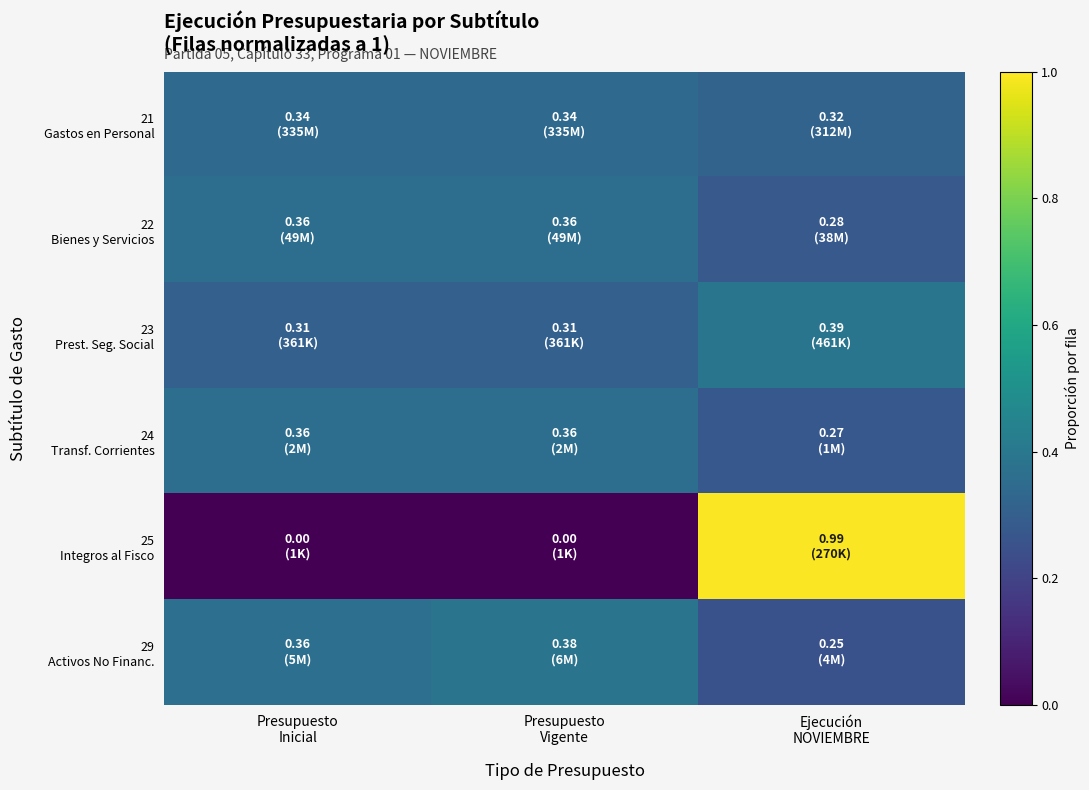

What is the greatest value displayed?

1.0